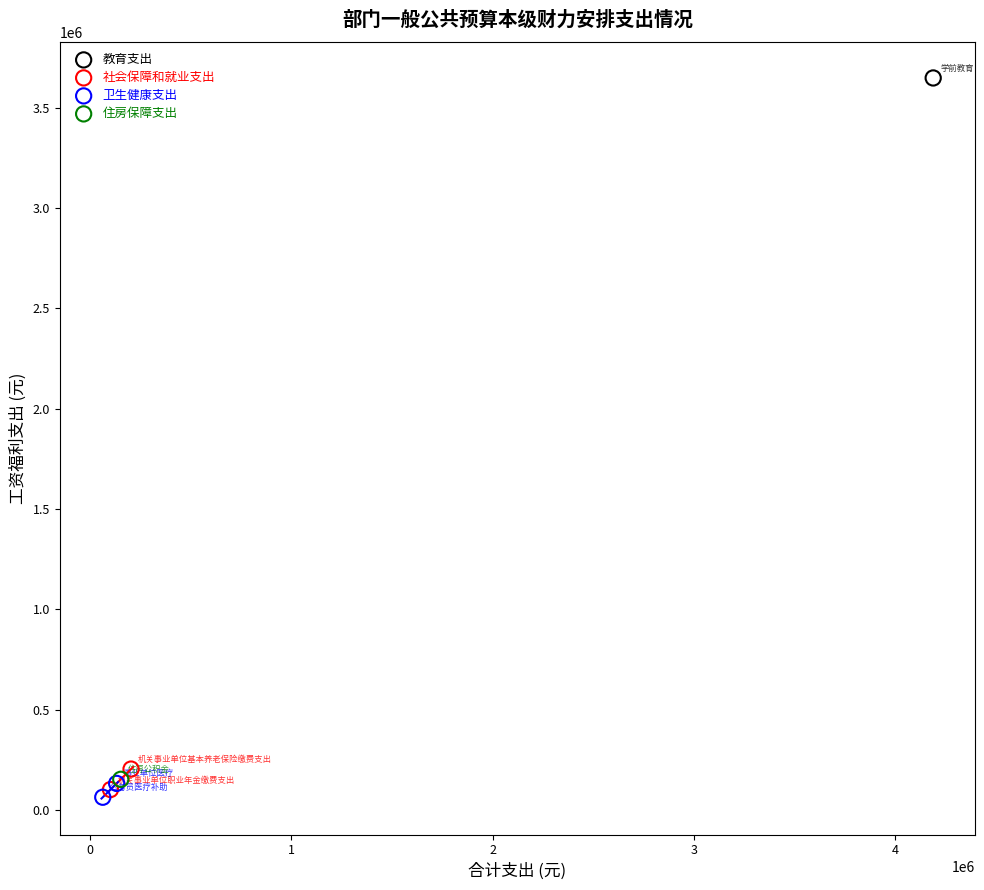

What are all the series names shown in the legend?

教育支出, 社会保障和就业支出, 卫生健康支出, 住房保障支出